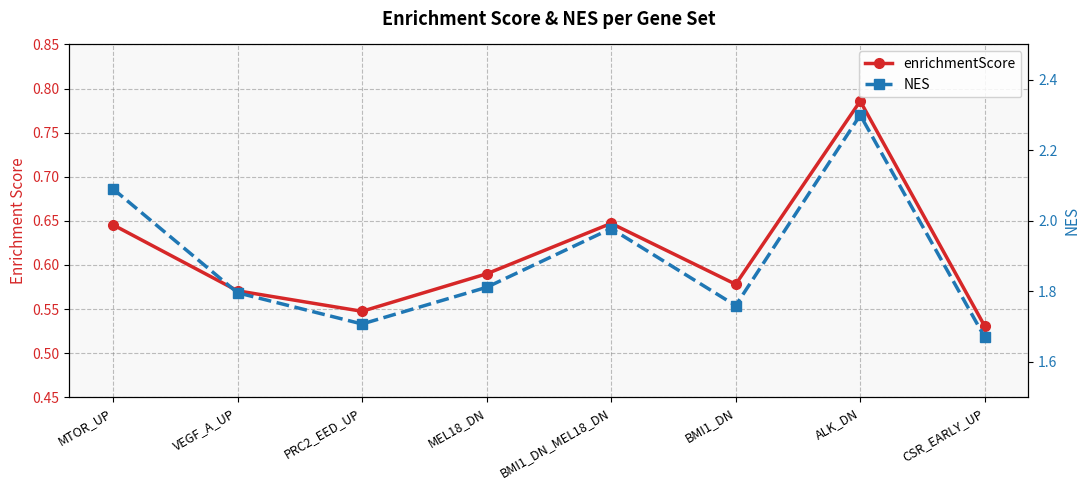

Which series has the widest spread of values?

NES